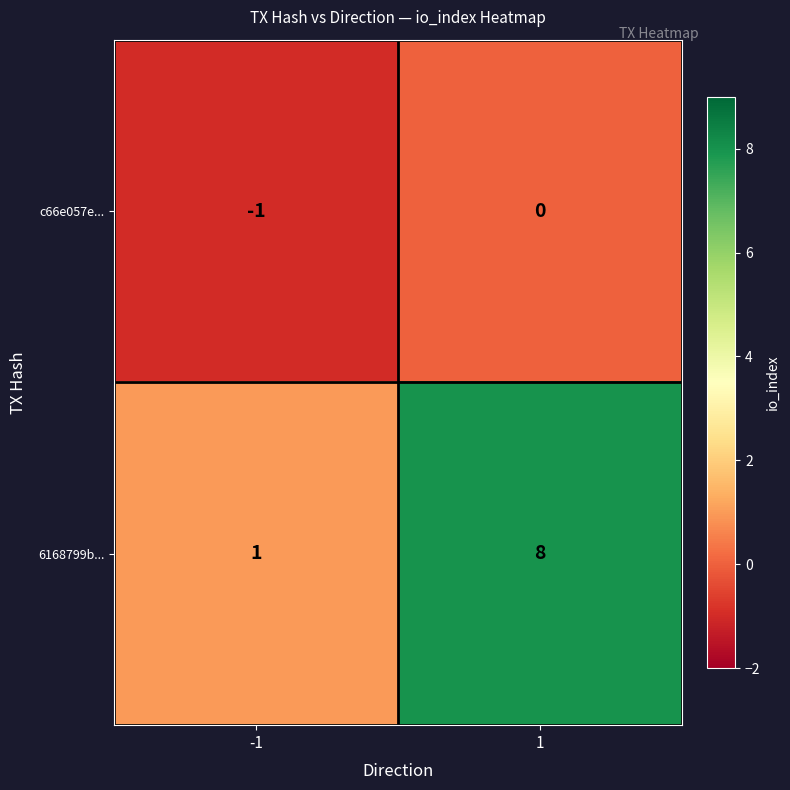

Which series has the largest total across all categories?

6168799b...